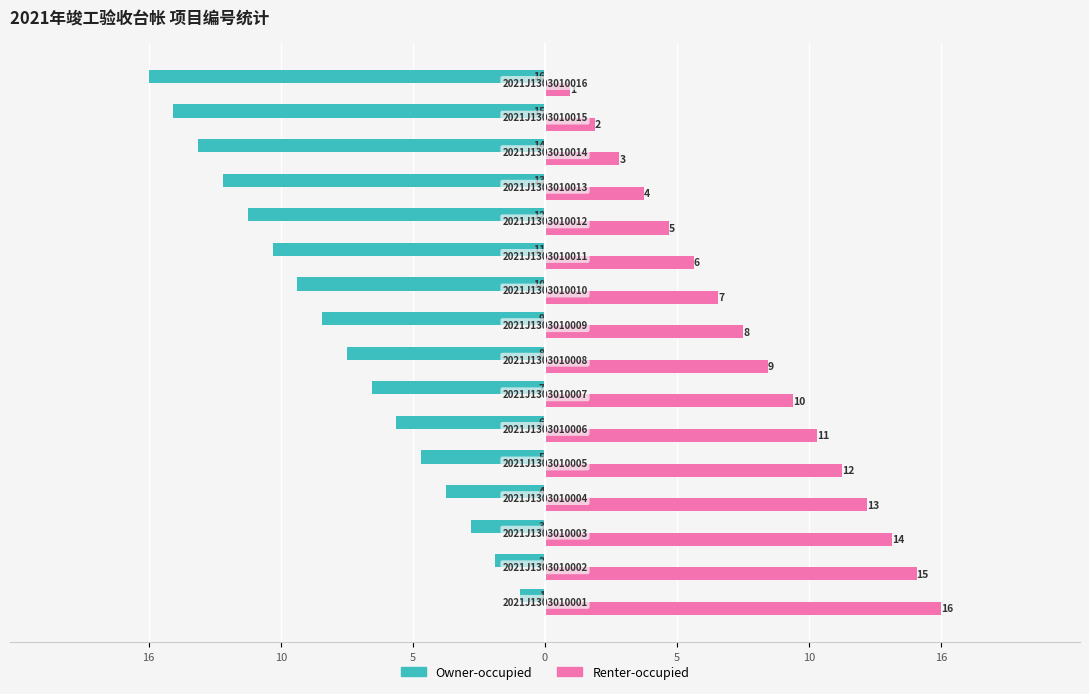

What are all the series names shown in the legend?

Owner-occupied, Renter-occupied